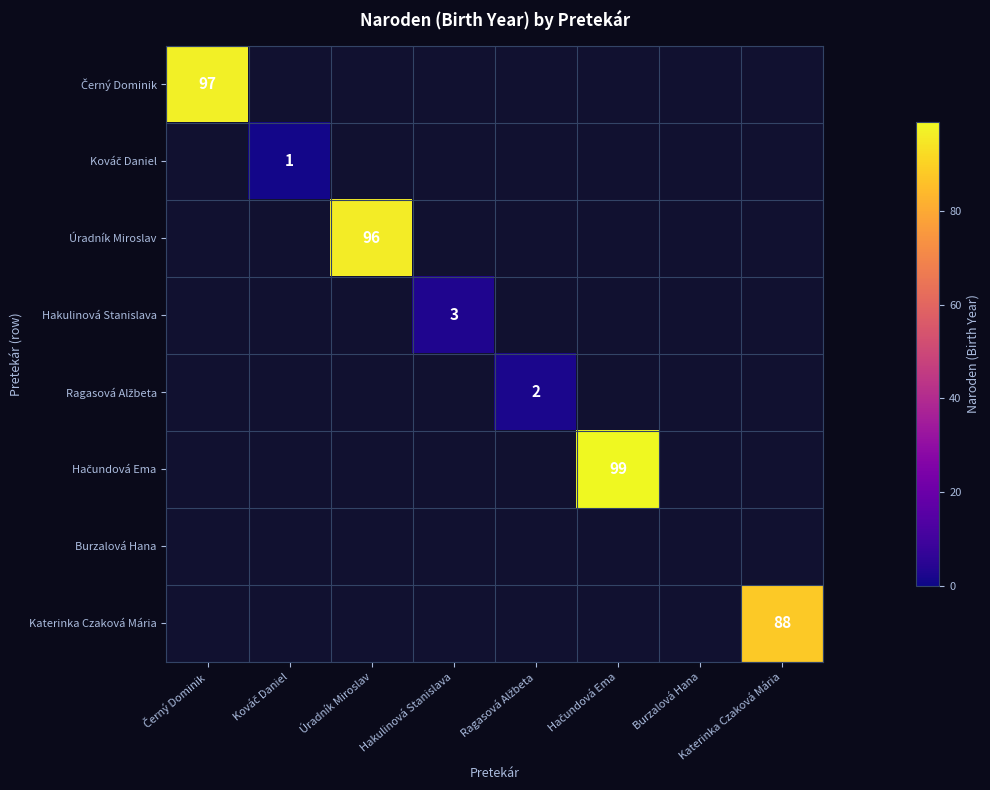

True or false: Úradník Miroslav has a value of 65 at Úradník Miroslav.

False